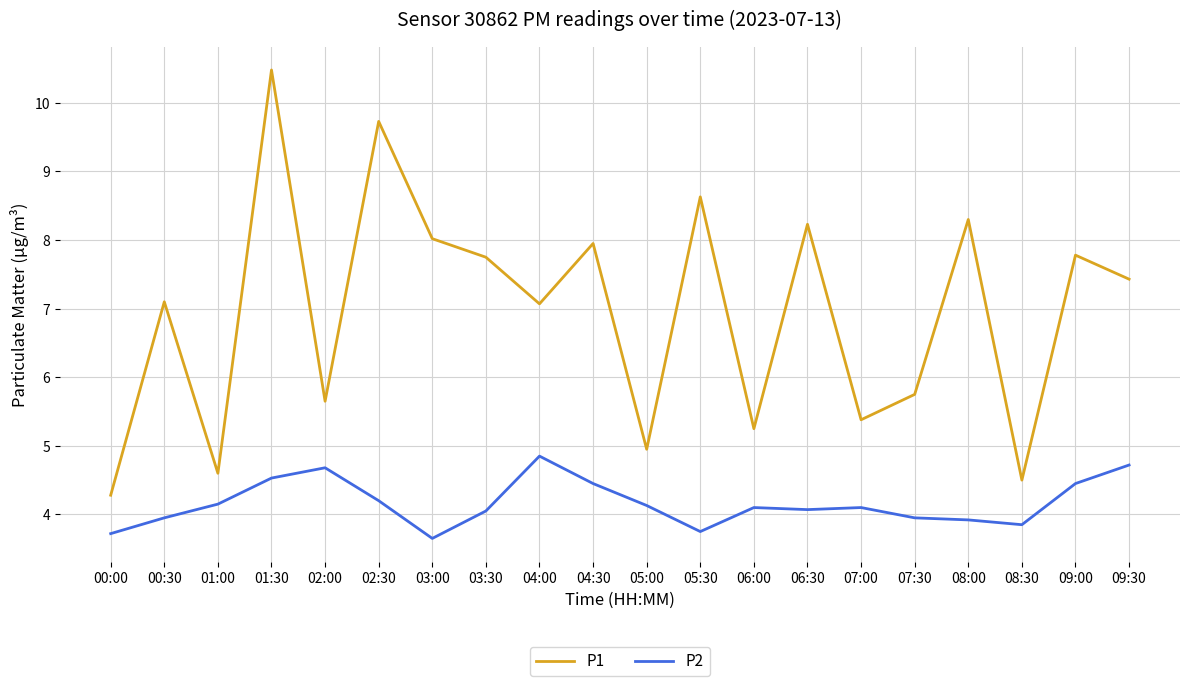

True or false: P2 and P1 cross at least once.

False